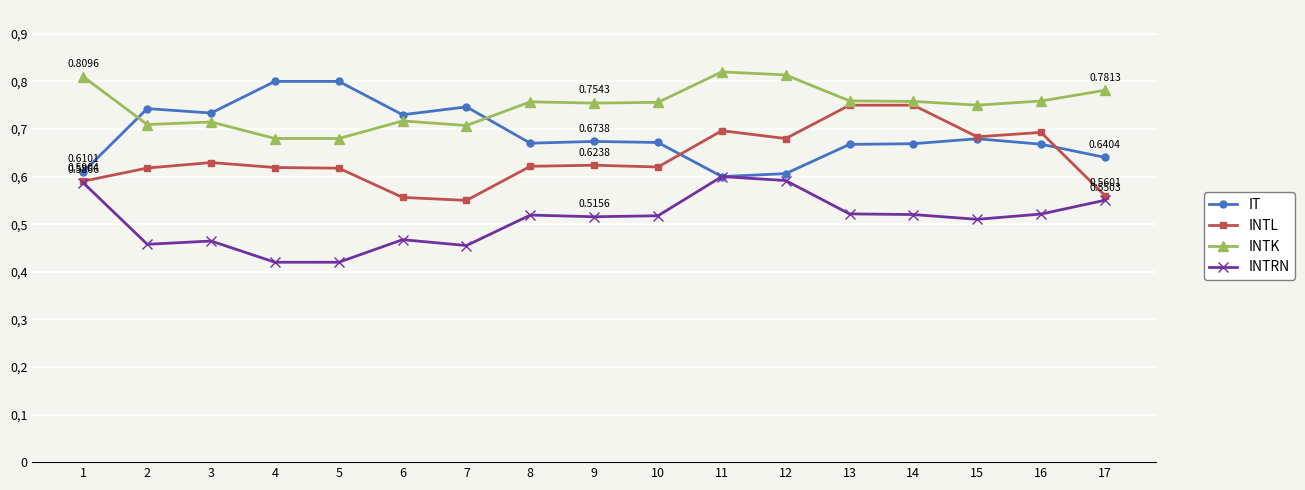

Between 3 and 6, which series saw the biggest shift?

INTL